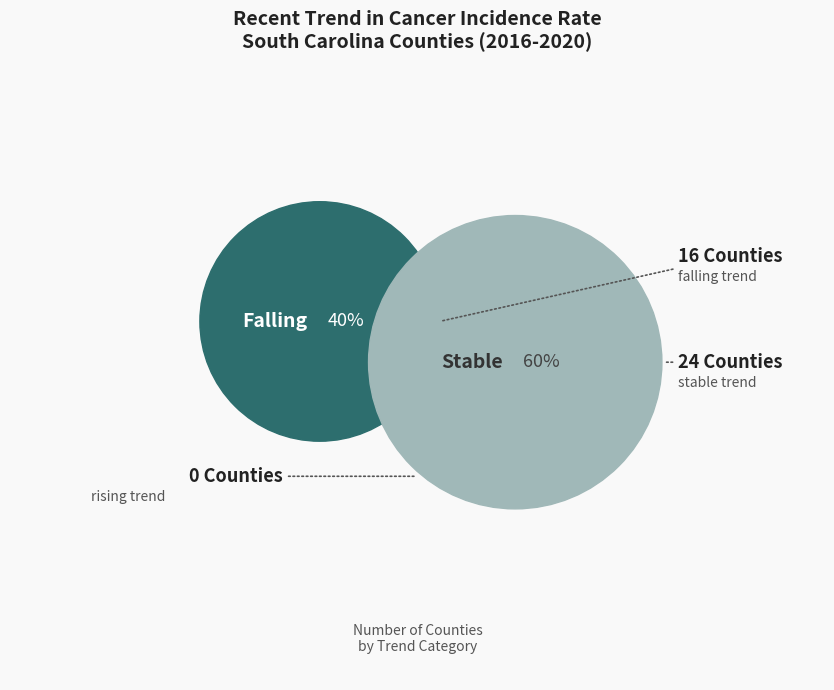

Rank the categories by value from lowest to highest.

rising, falling, stable